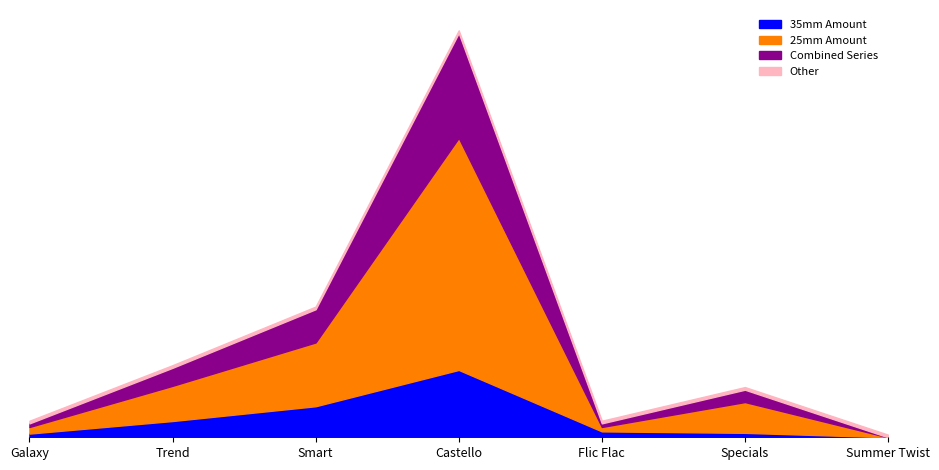

At which category is the sum across all series the highest?

Castello